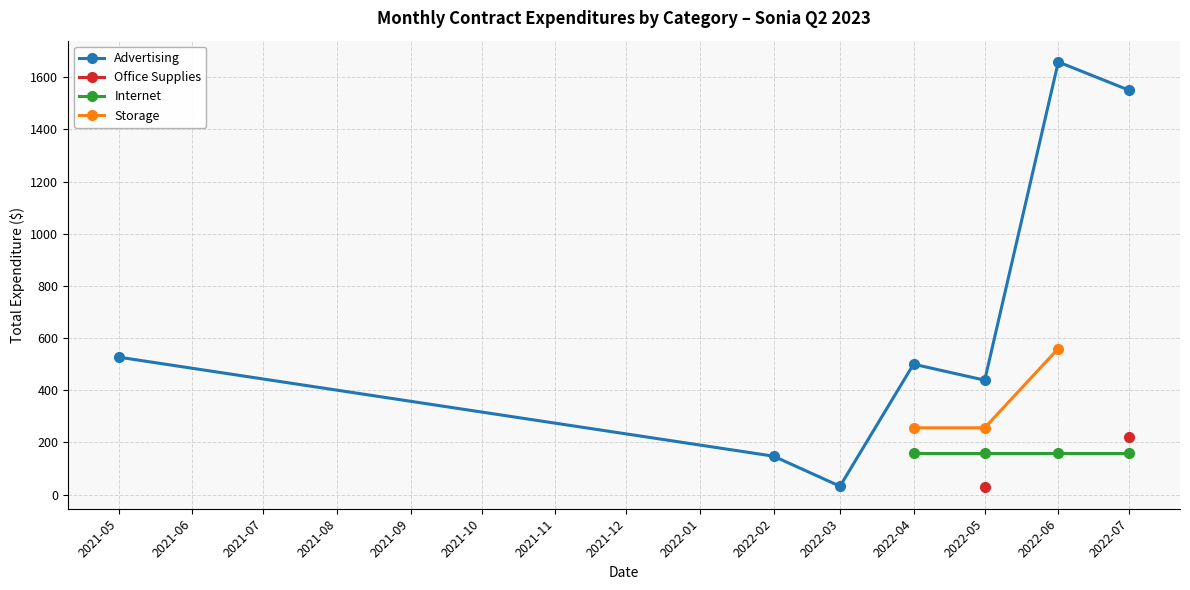

In Advertising, how many points are higher than both neighbors (excluding endpoints)?

2